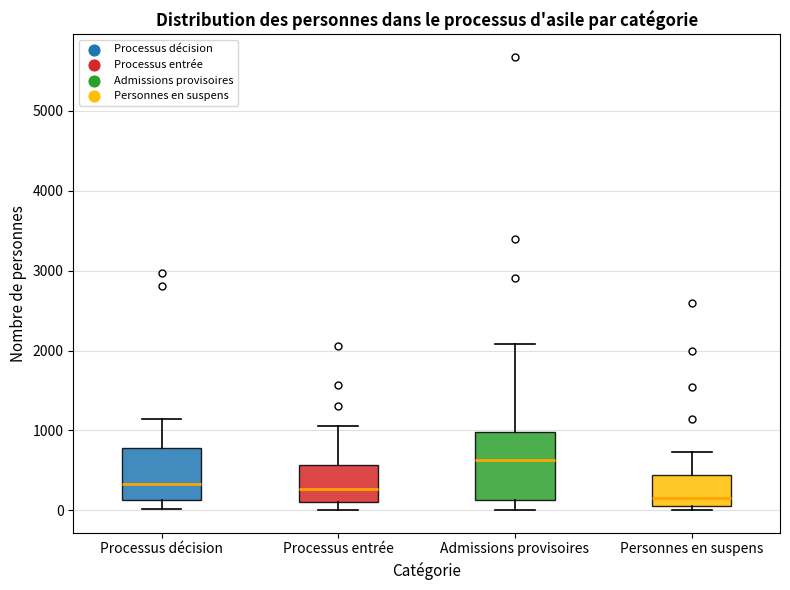

Which box has the lowest median line?

Personnes en suspens